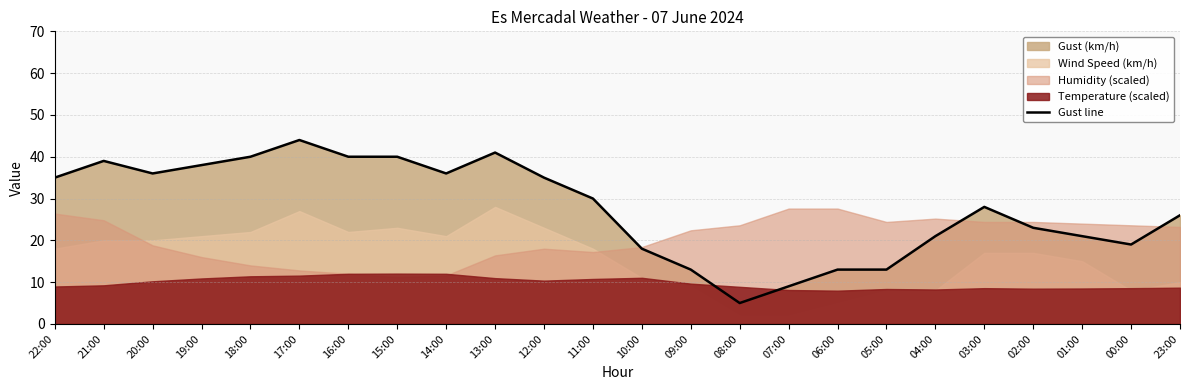

Rank the categories by value from lowest to highest.

08:00, 07:00, 09:00, 06:00, 05:00, 10:00, 00:00, 04:00, 01:00, 02:00, 23:00, 03:00, 11:00, 22:00, 12:00, 20:00, 14:00, 19:00, 21:00, 18:00, 16:00, 15:00, 13:00, 17:00